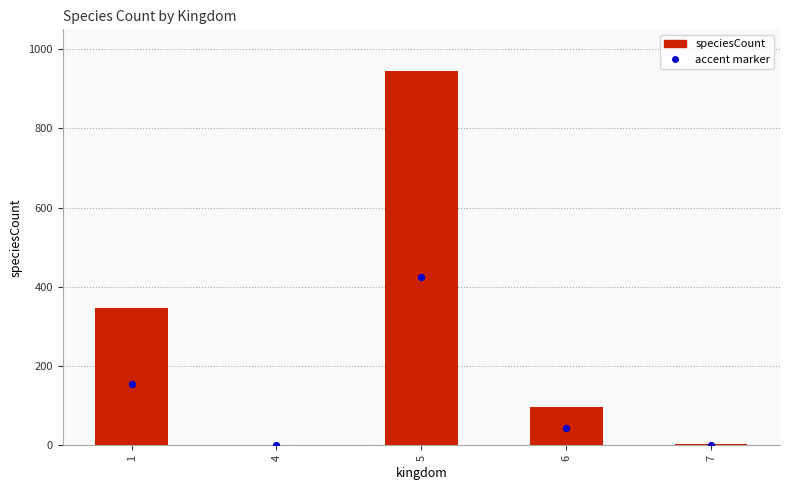

What is the change in value from 5 to 7?

-942